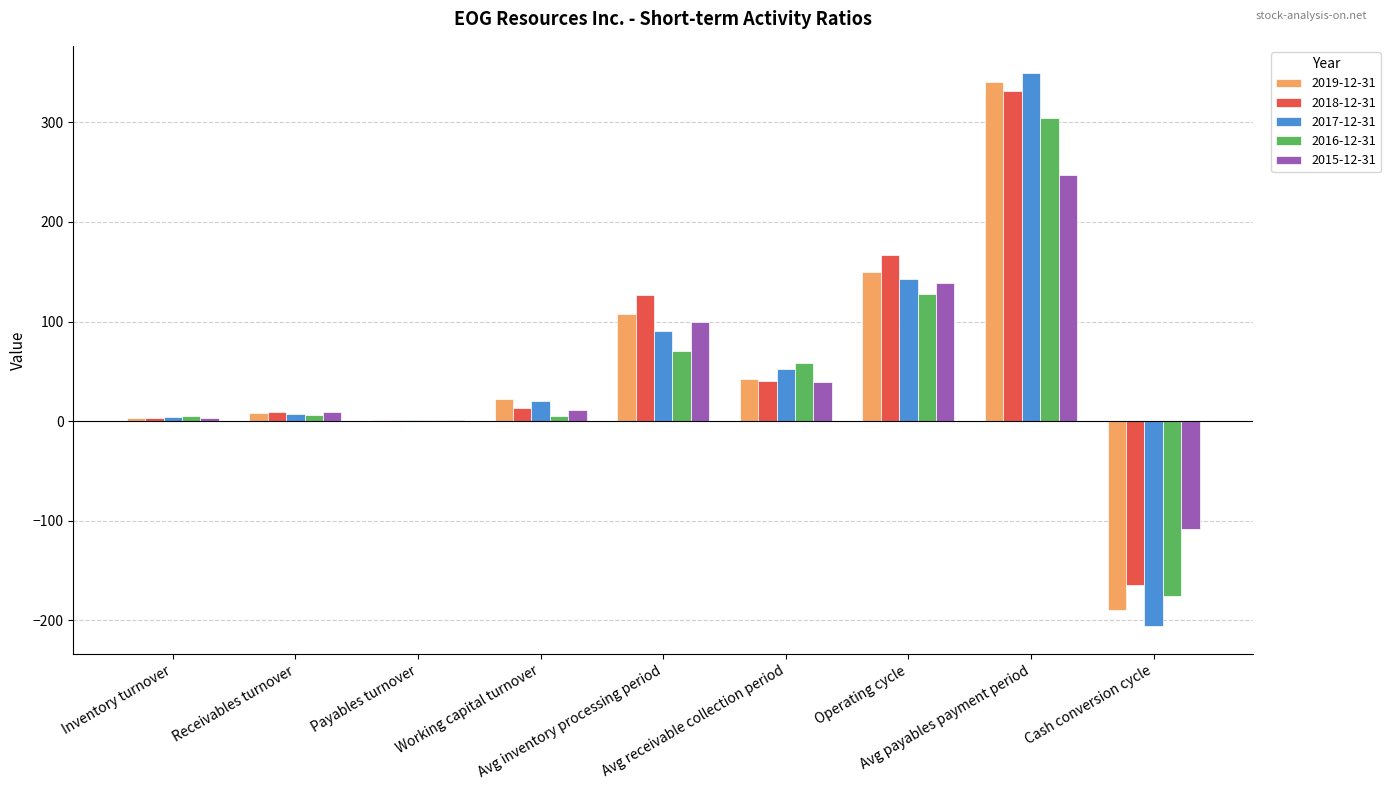

What is the greatest value displayed?

349.0